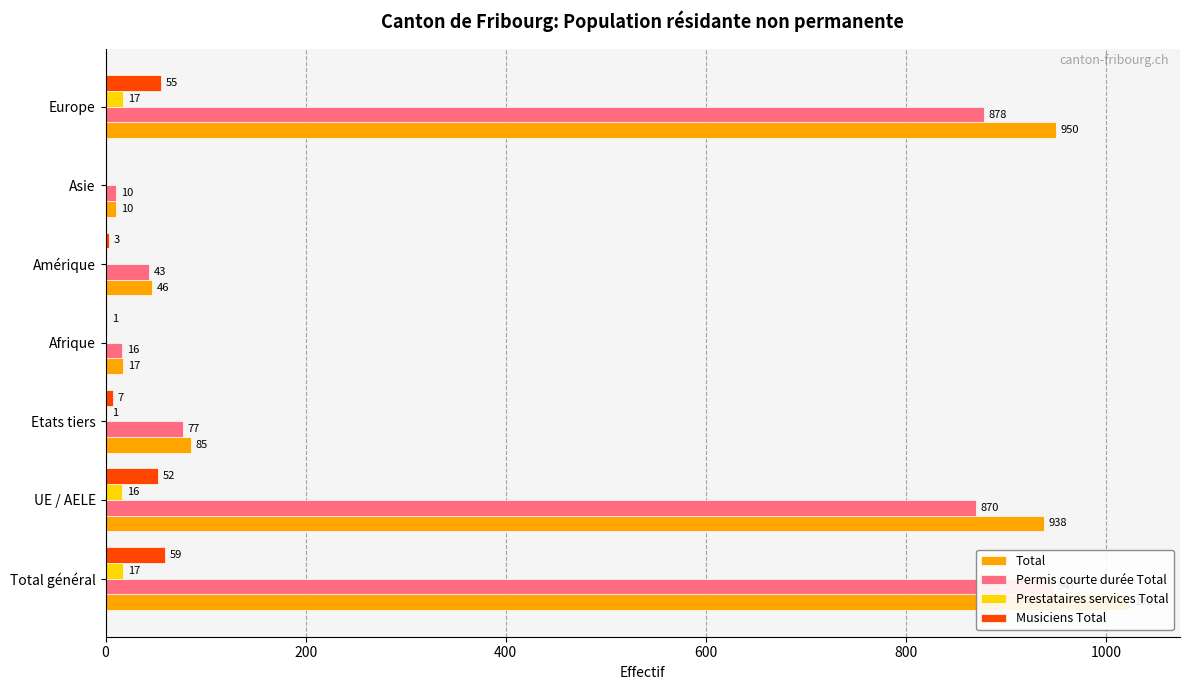

What is the sum of the Musiciens Total values at Amérique and Total général?

62